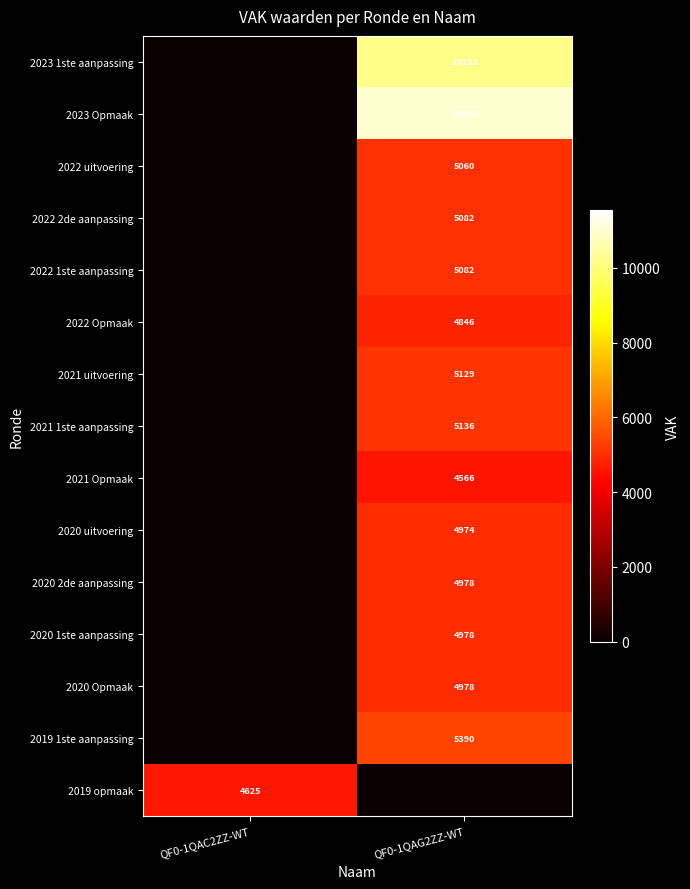

True or false: 2019 opmaak has a value of 2436 at QF0-1QAC2ZZ-WT.

False